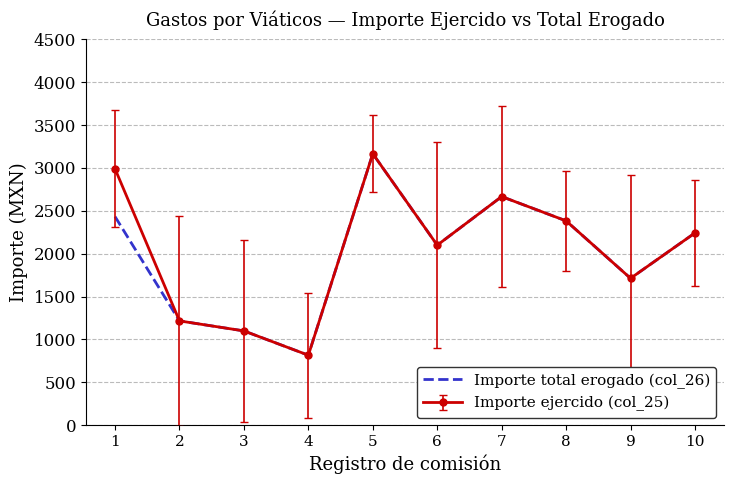

The value of Importe ejercido (col_25) at 9 is 2895.4. True or false?

False